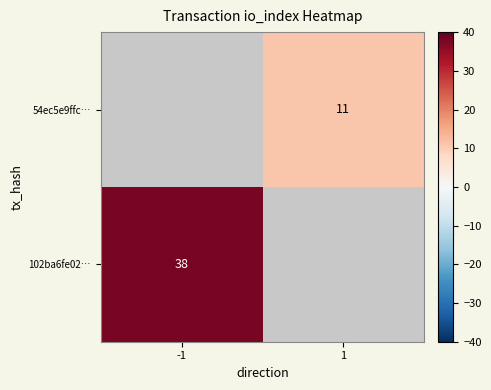

Is the value of 102ba6fe02… at -1 greater than the value of 54ec5e9ffc… at 1?

Yes